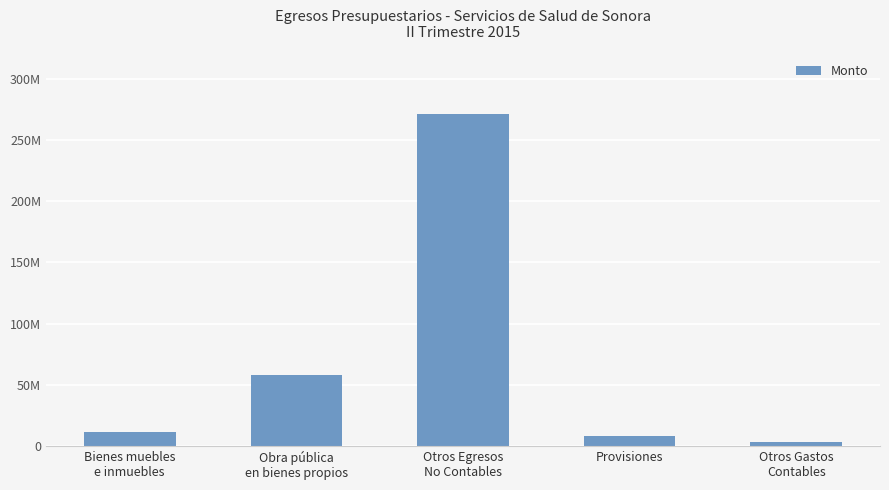

Are the bars horizontal?

No